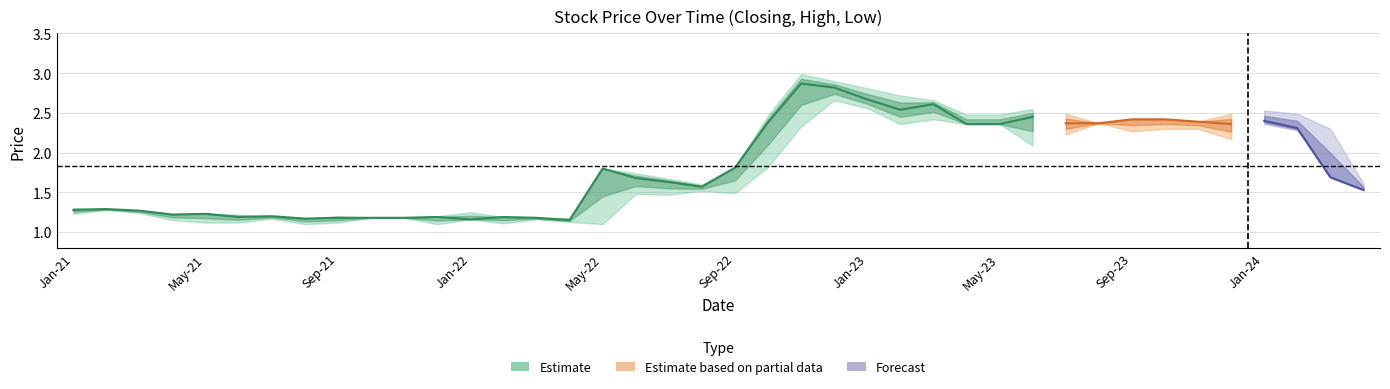

The high series shows 0.6 at 16. True or false?

False